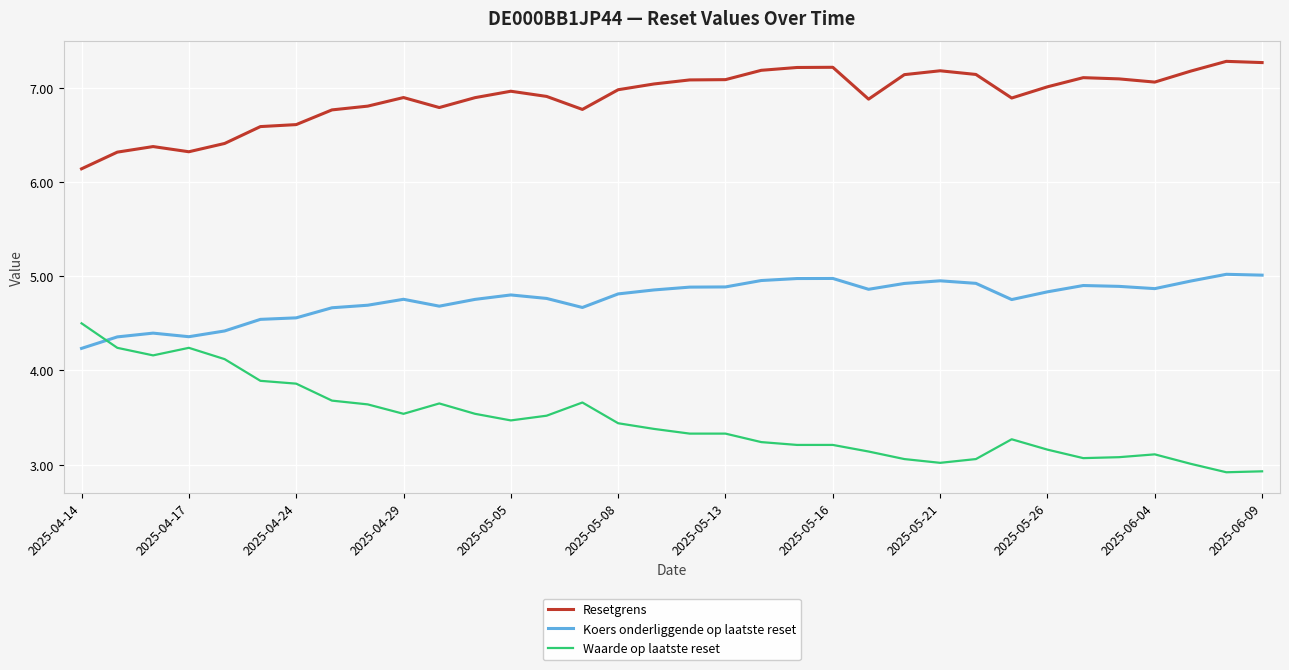

What is the difference between the maximum and minimum values in the Koers onderliggende op laatste reset series?

0.8